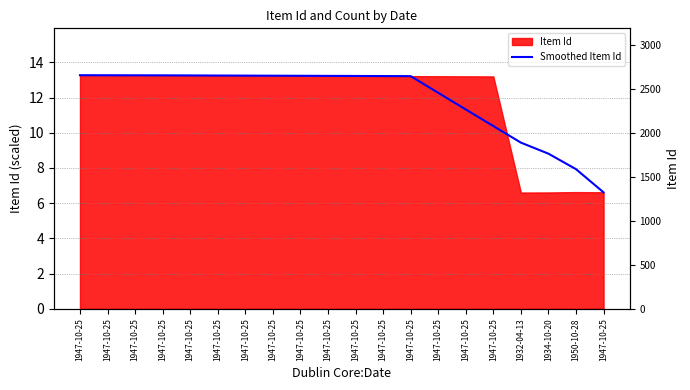

Rank the categories by value from highest to lowest.

1947-10-25, 1947-10-25, 1947-10-25, 1947-10-25, 1947-10-25, 1947-10-25, 1947-10-25, 1947-10-25, 1947-10-25, 1947-10-25, 1947-10-25, 1947-10-25, 1947-10-25, 1947-10-25, 1947-10-25, 1947-10-25, 1932-04-13, 1934-10-20, 1950-10-28, 1947-10-25